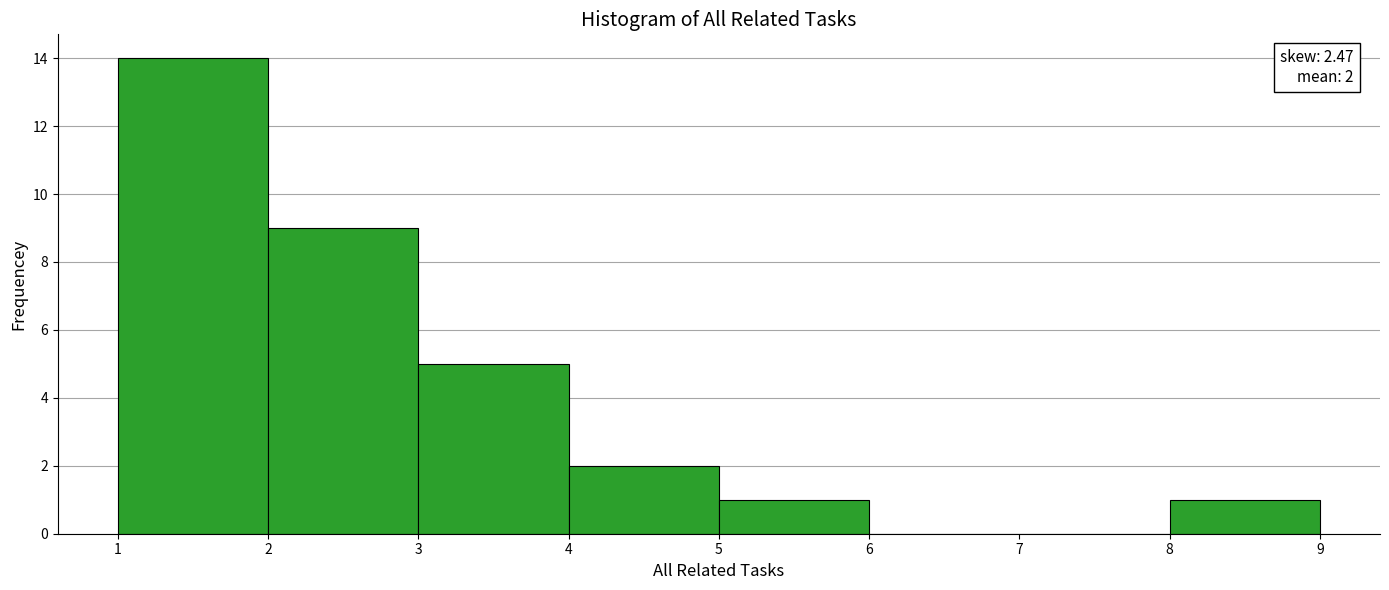

Which range on the x-axis has the tallest bar?

1 to 2